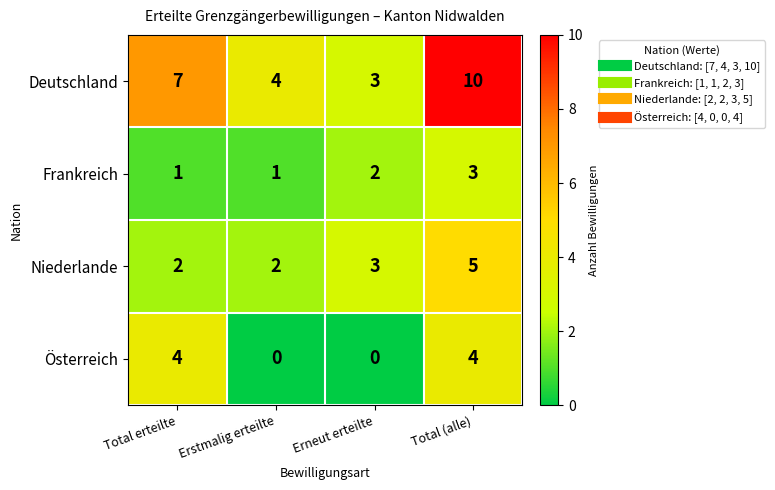

What is the spread (max minus min) of values at Total erteilte?

6